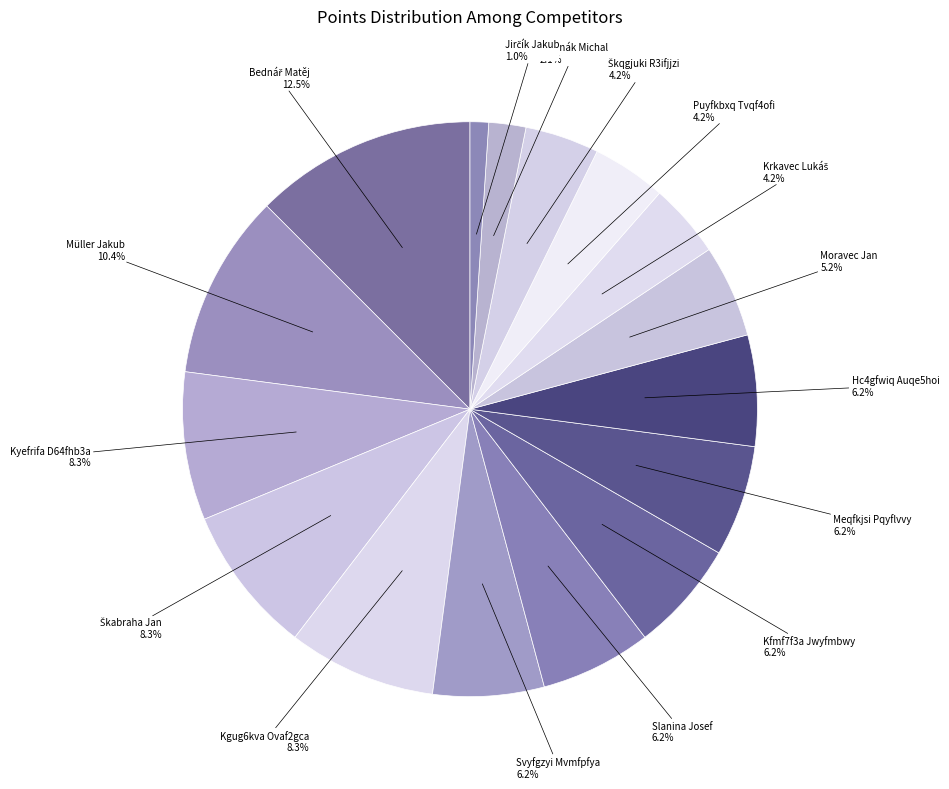

Is there any slice that represents more than half of the pie?

No